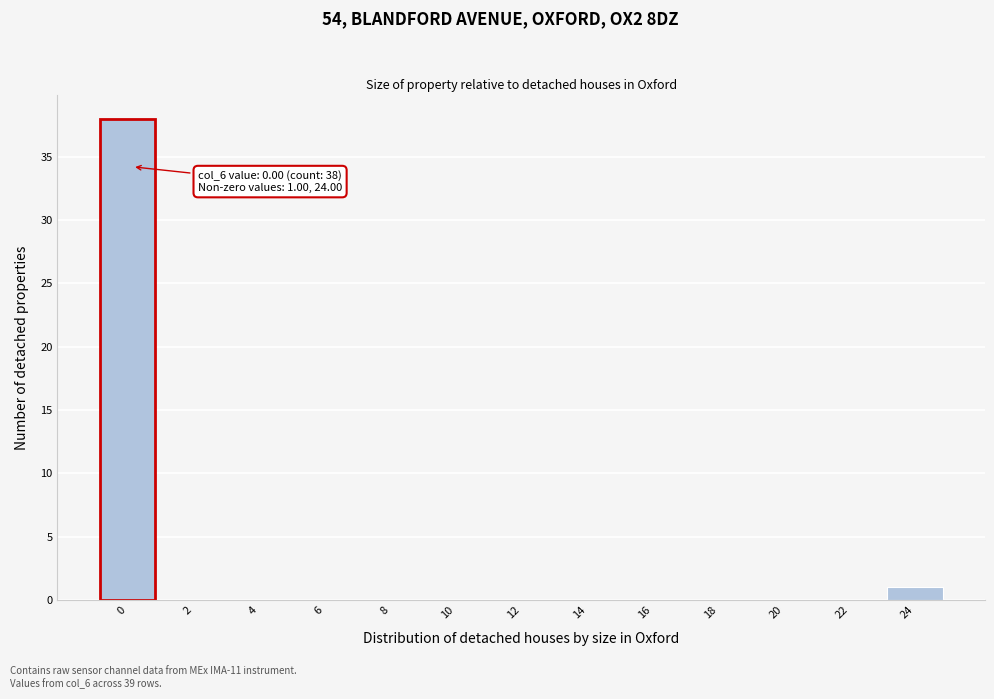

Reading left to right, transcribe all the data shown in this chart.

0=38	2=0	4=0	6=0	8=0	10=0	12=0	14=0	16=0	18=0	20=0	22=0	24=1